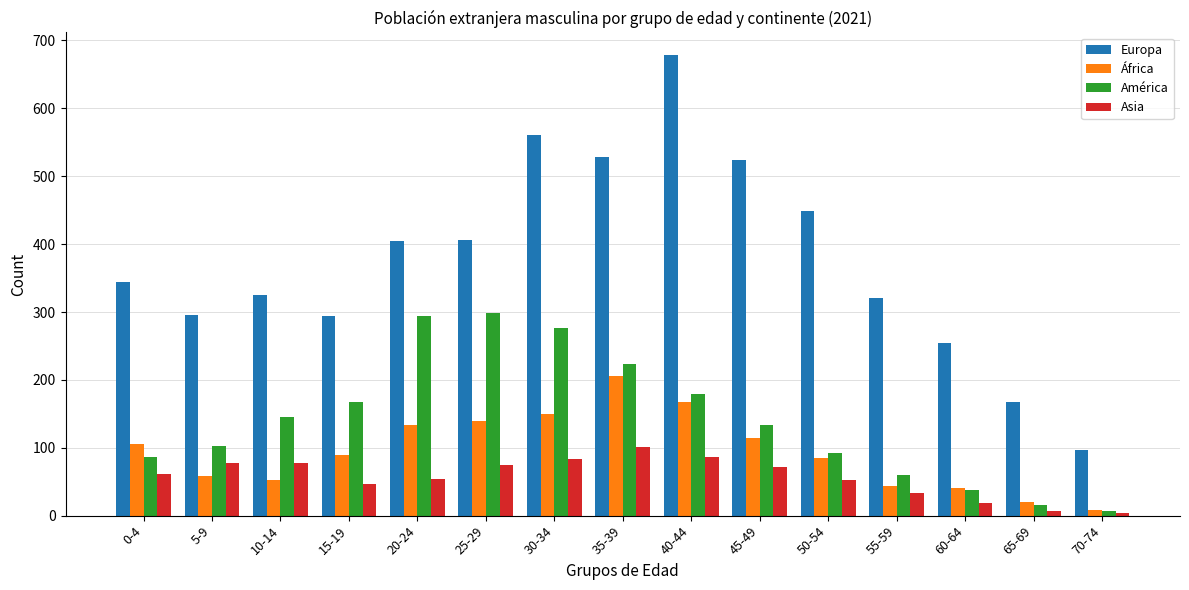

How many bars are there in each group?

4